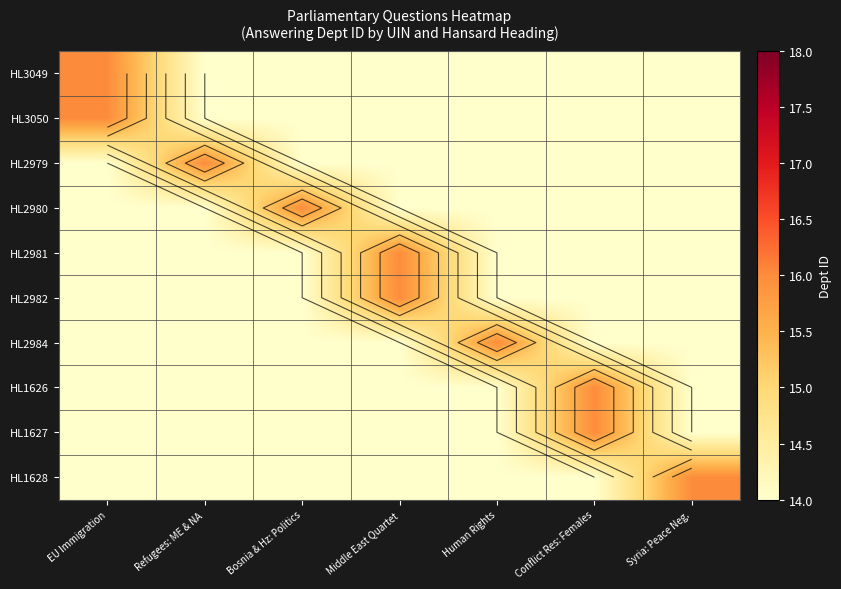

Between Conflict Res: Females and Middle East Quartet, which is larger?

Conflict Res: Females